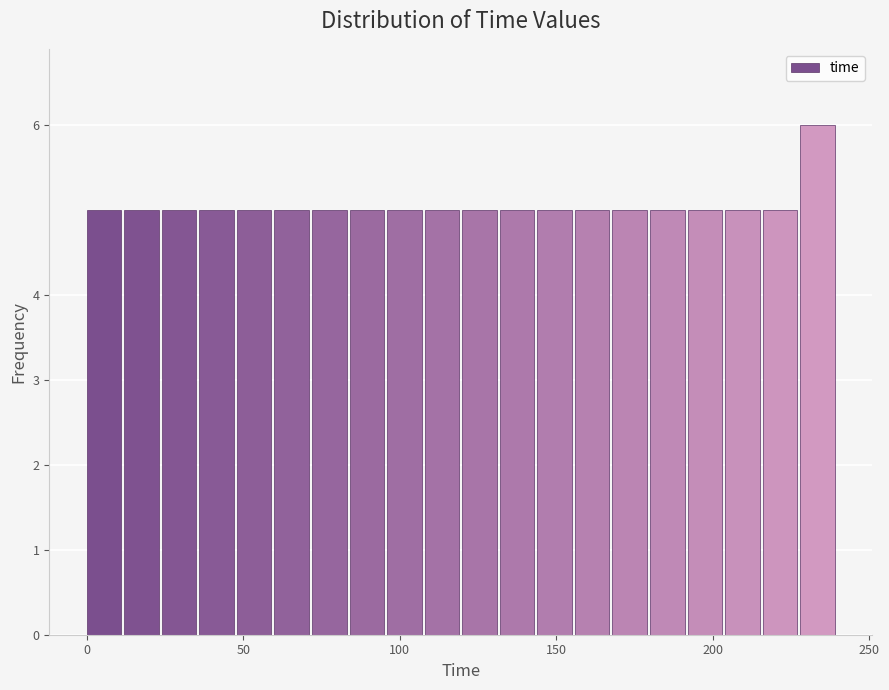

Around what value on the x-axis is the tallest bar? Give the approximate position of its centre, as read against the axis.

235